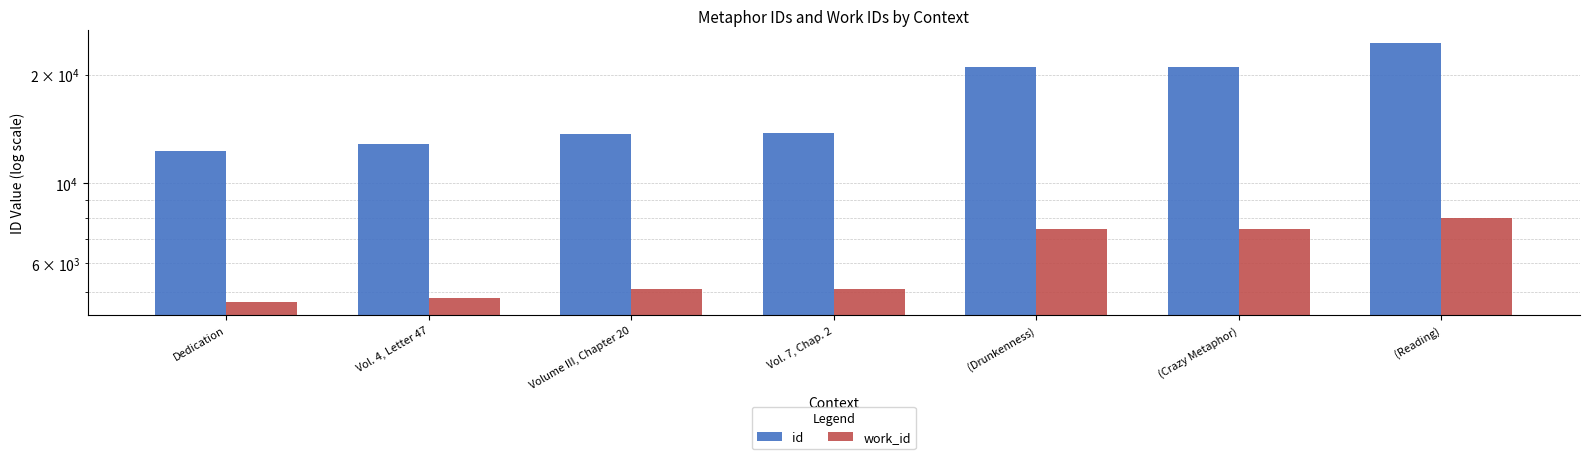

What is the approximate value of work_id at Vol. 7, Chap. 2, to the nearest 50?

5100